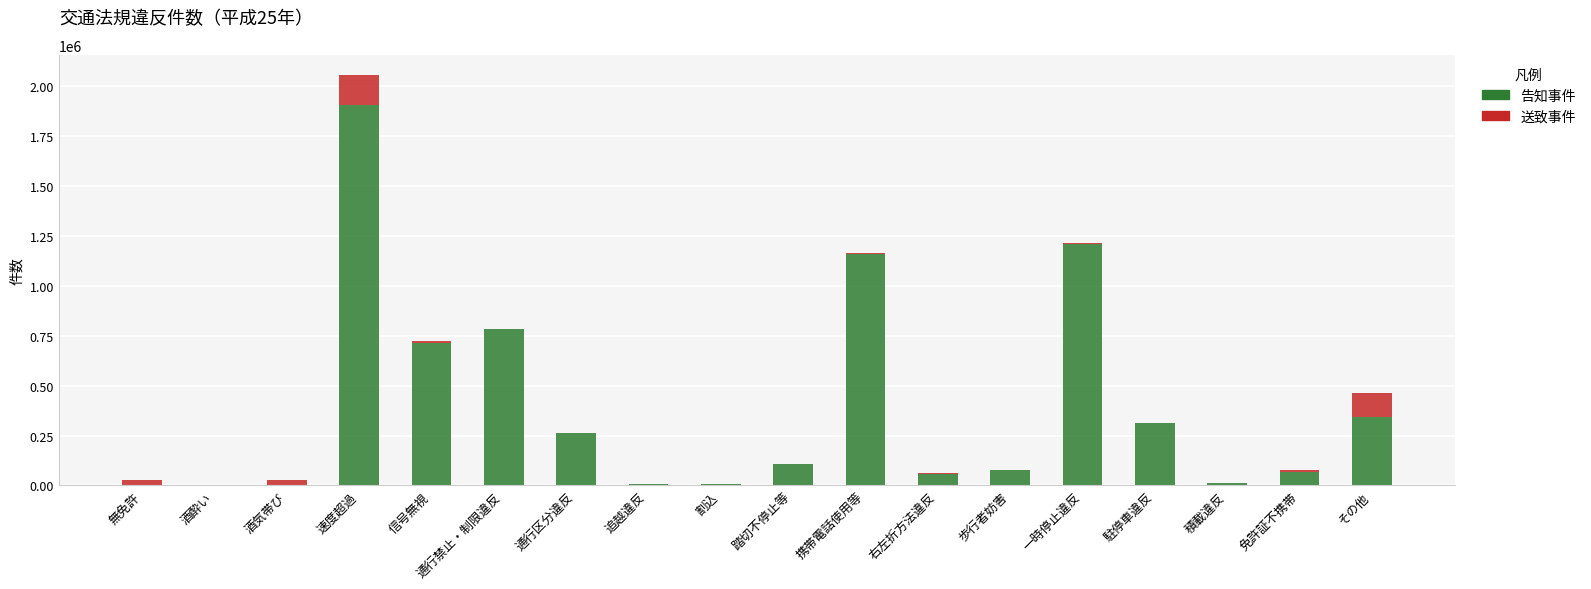

What is the total value across all series at 速度超過?

2052719